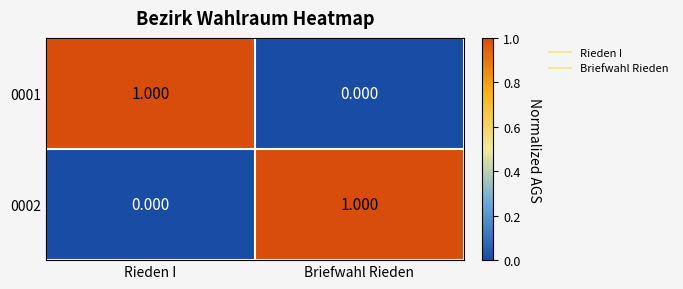

Where is 0001 nearest to the value 0?

Briefwahl Rieden